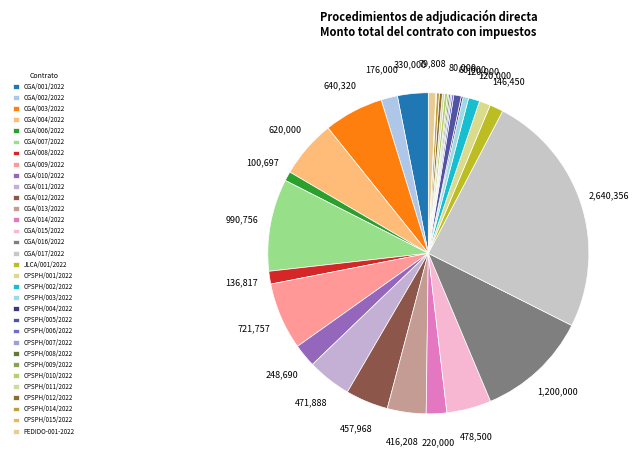

How many segments does this pie chart have?

32